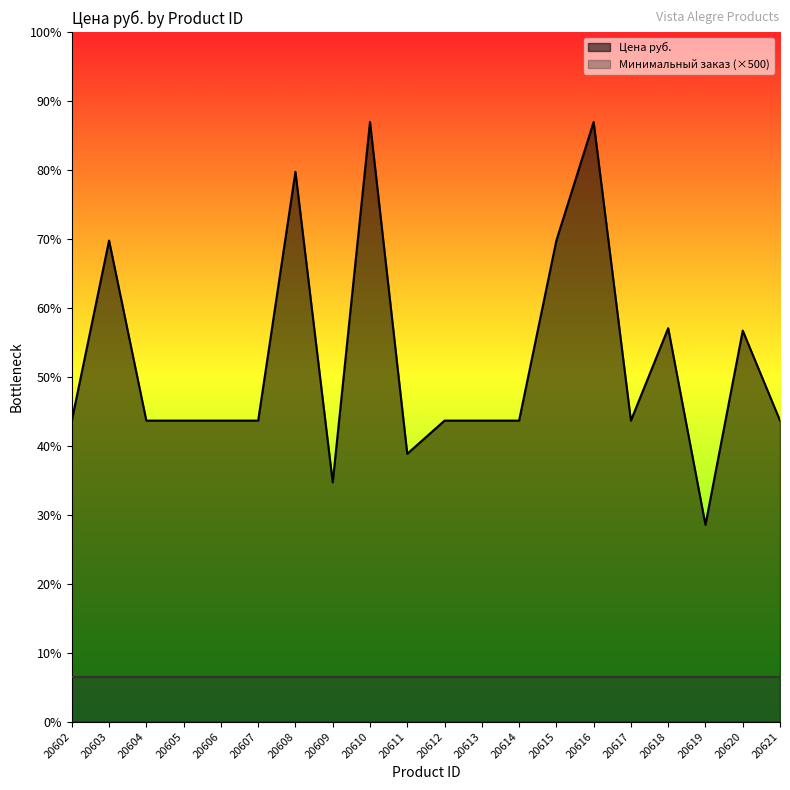

Does the chart display data point markers on the line(s)?

No